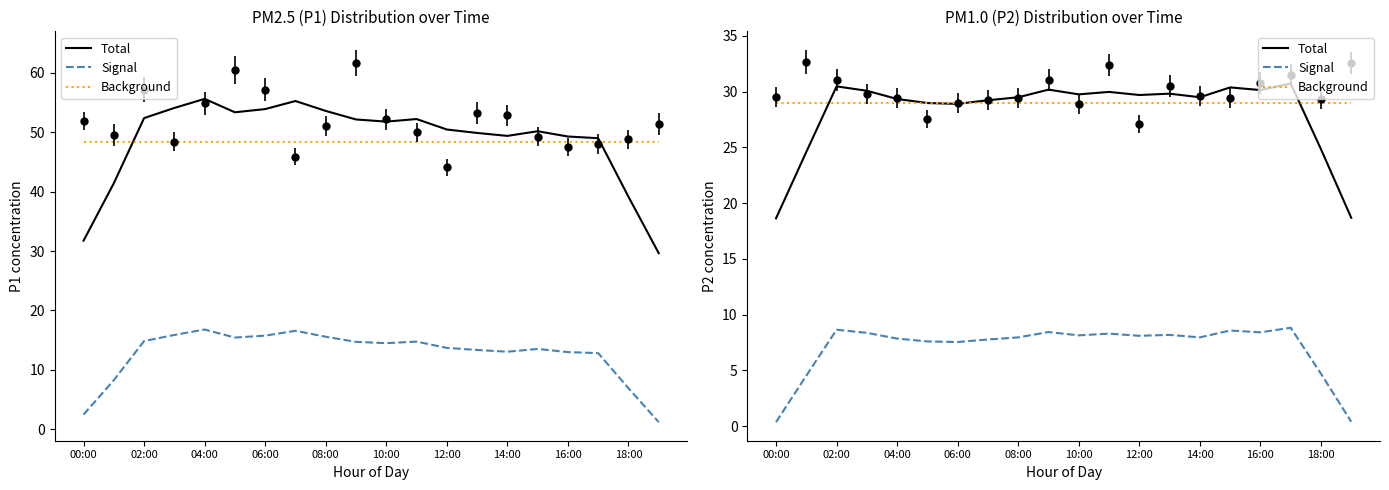

Which series has the largest total across all categories?

Background